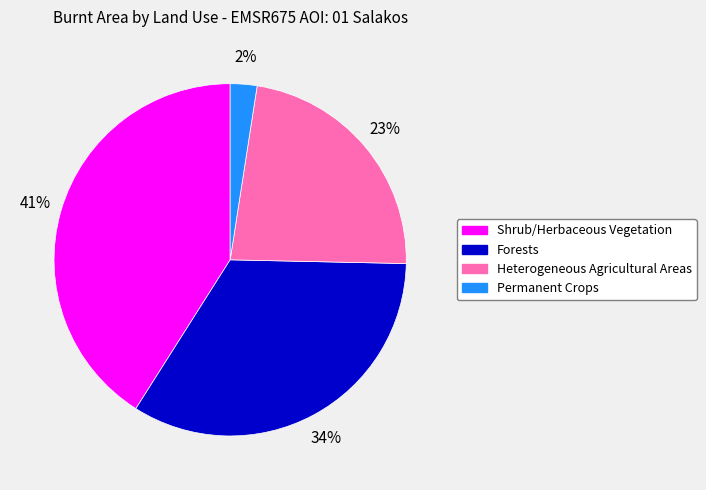

Which slice is the largest?

Shrub/Herbaceous Vegetation